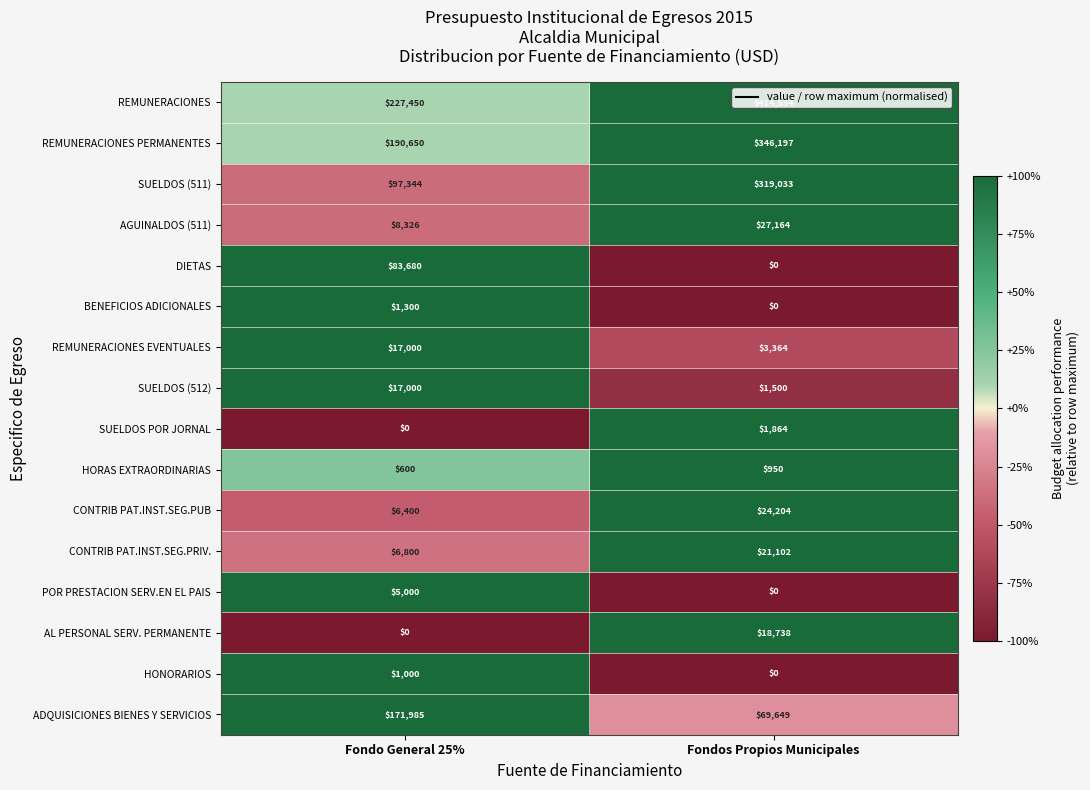

What is the approximate value of SUELDOS (511) at Fondo General 25%?

97344